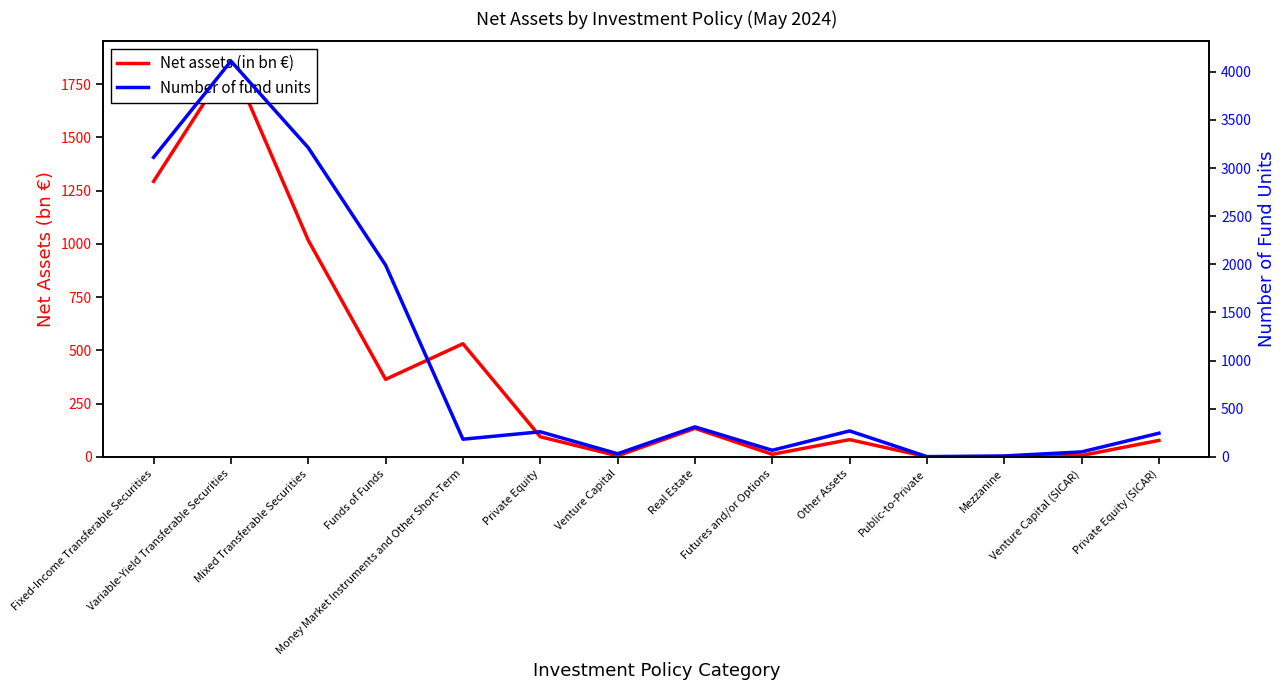

What is the sum of all Number of fund units values?

13855.0